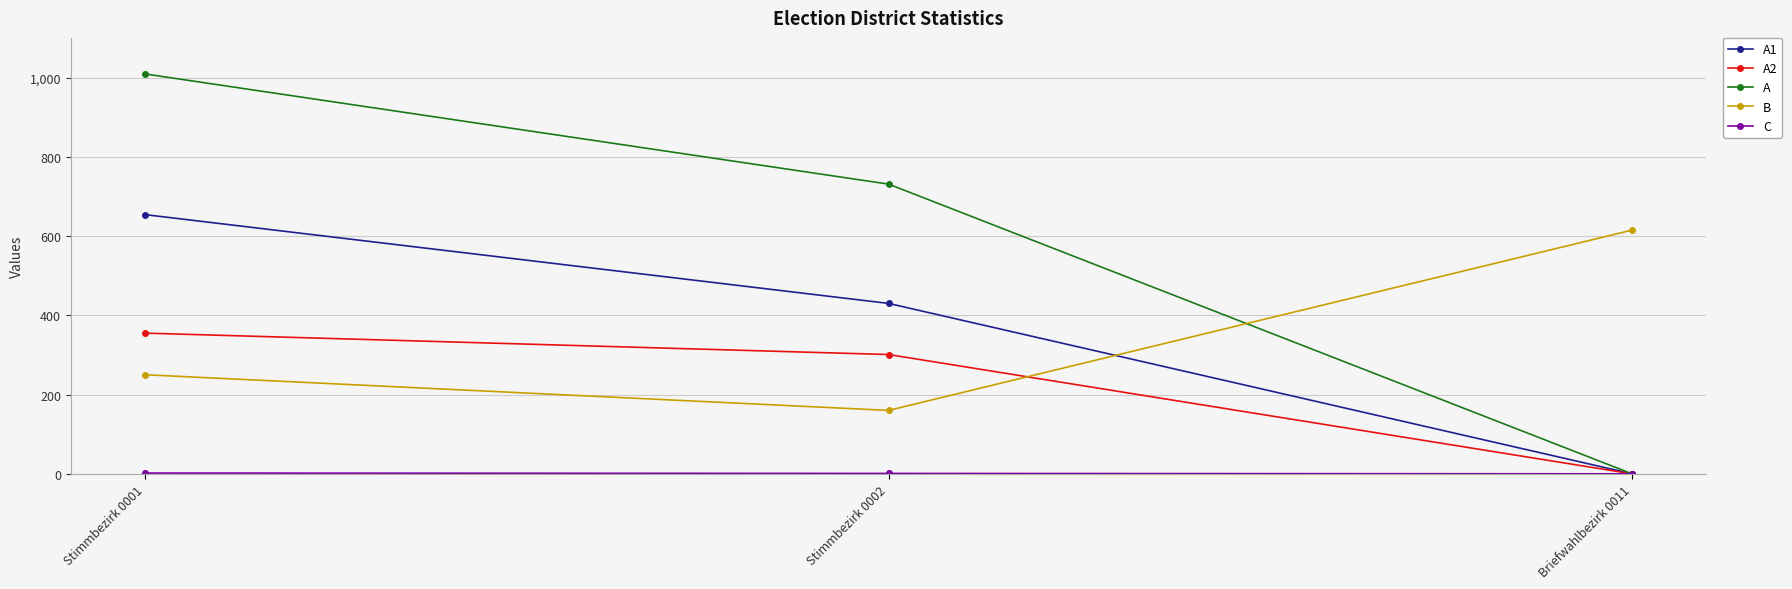

The value of B at Briefwahlbezirk 0011 is 948. True or false?

False